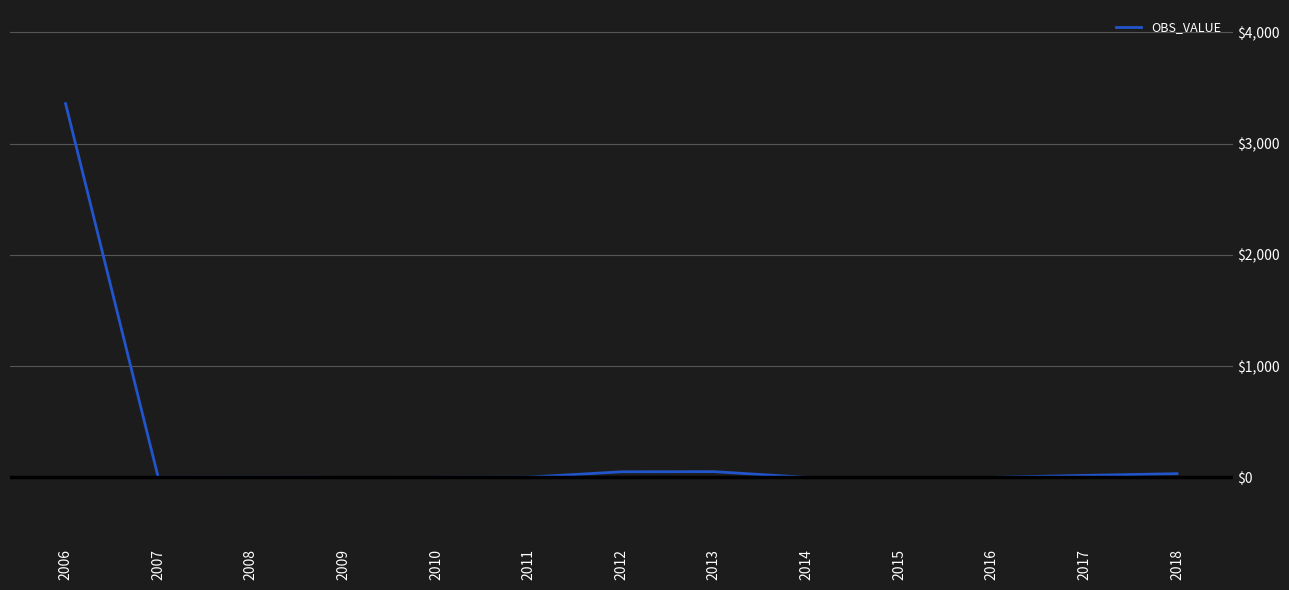

The chart shows a value of 0.6 at 2007. True or false?

True